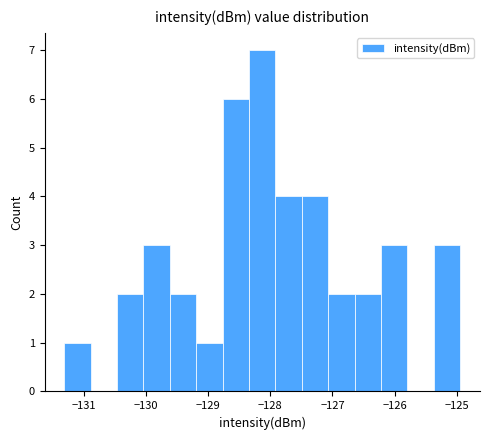

Over which range of the x-axis is the bar tallest?

-128.3 to -127.9